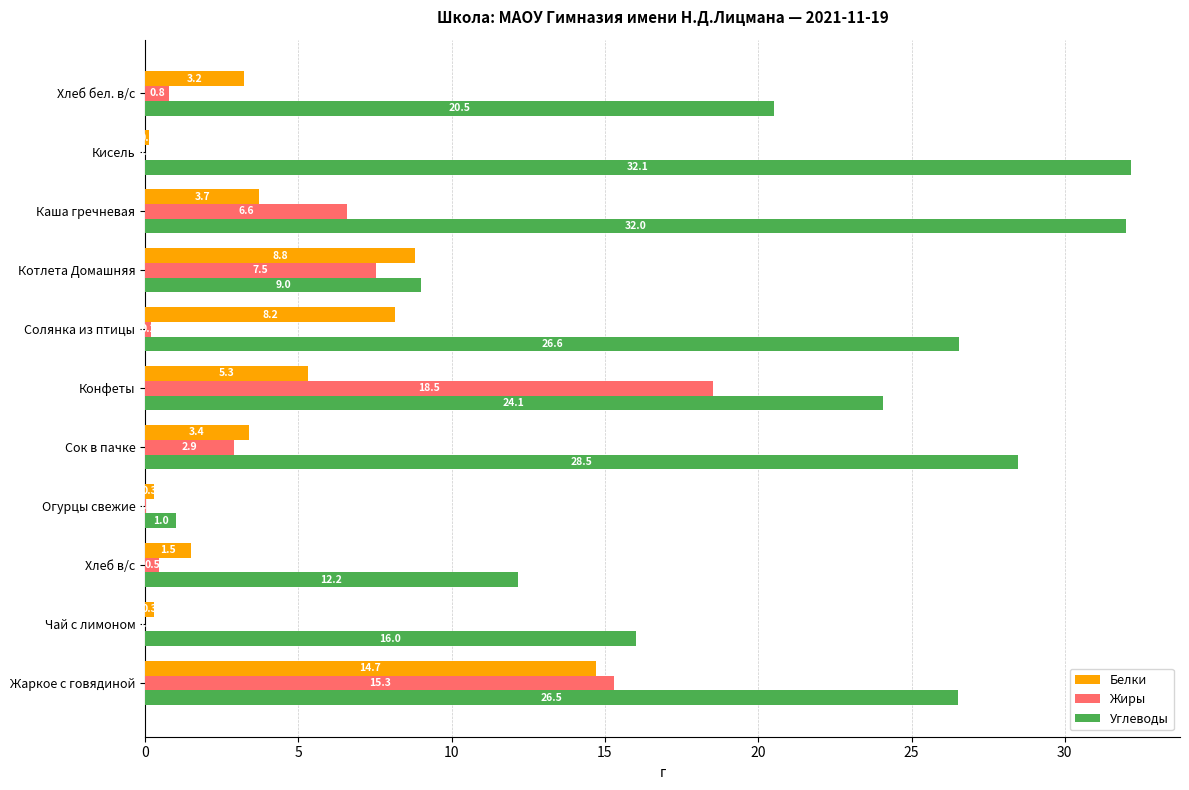

Which category has the highest value across all series?

Кисель